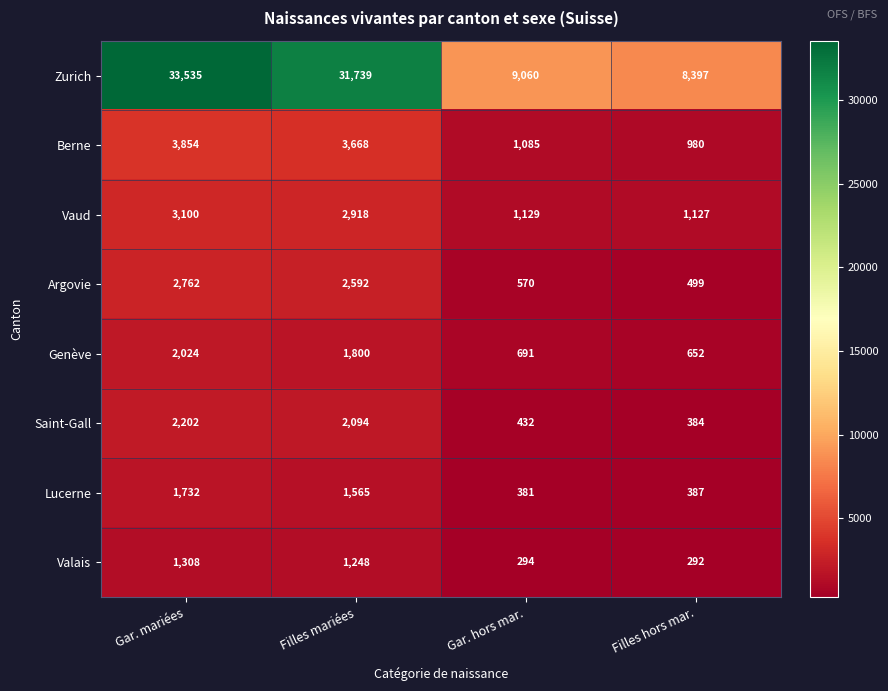

Which series has the largest total across all categories?

Zurich